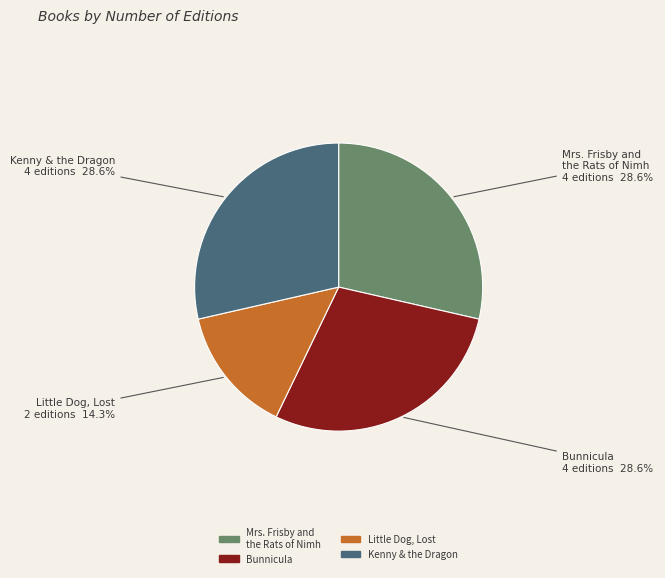

Is Mrs. Frisby and the Rats of Nimh the majority of the pie?

No